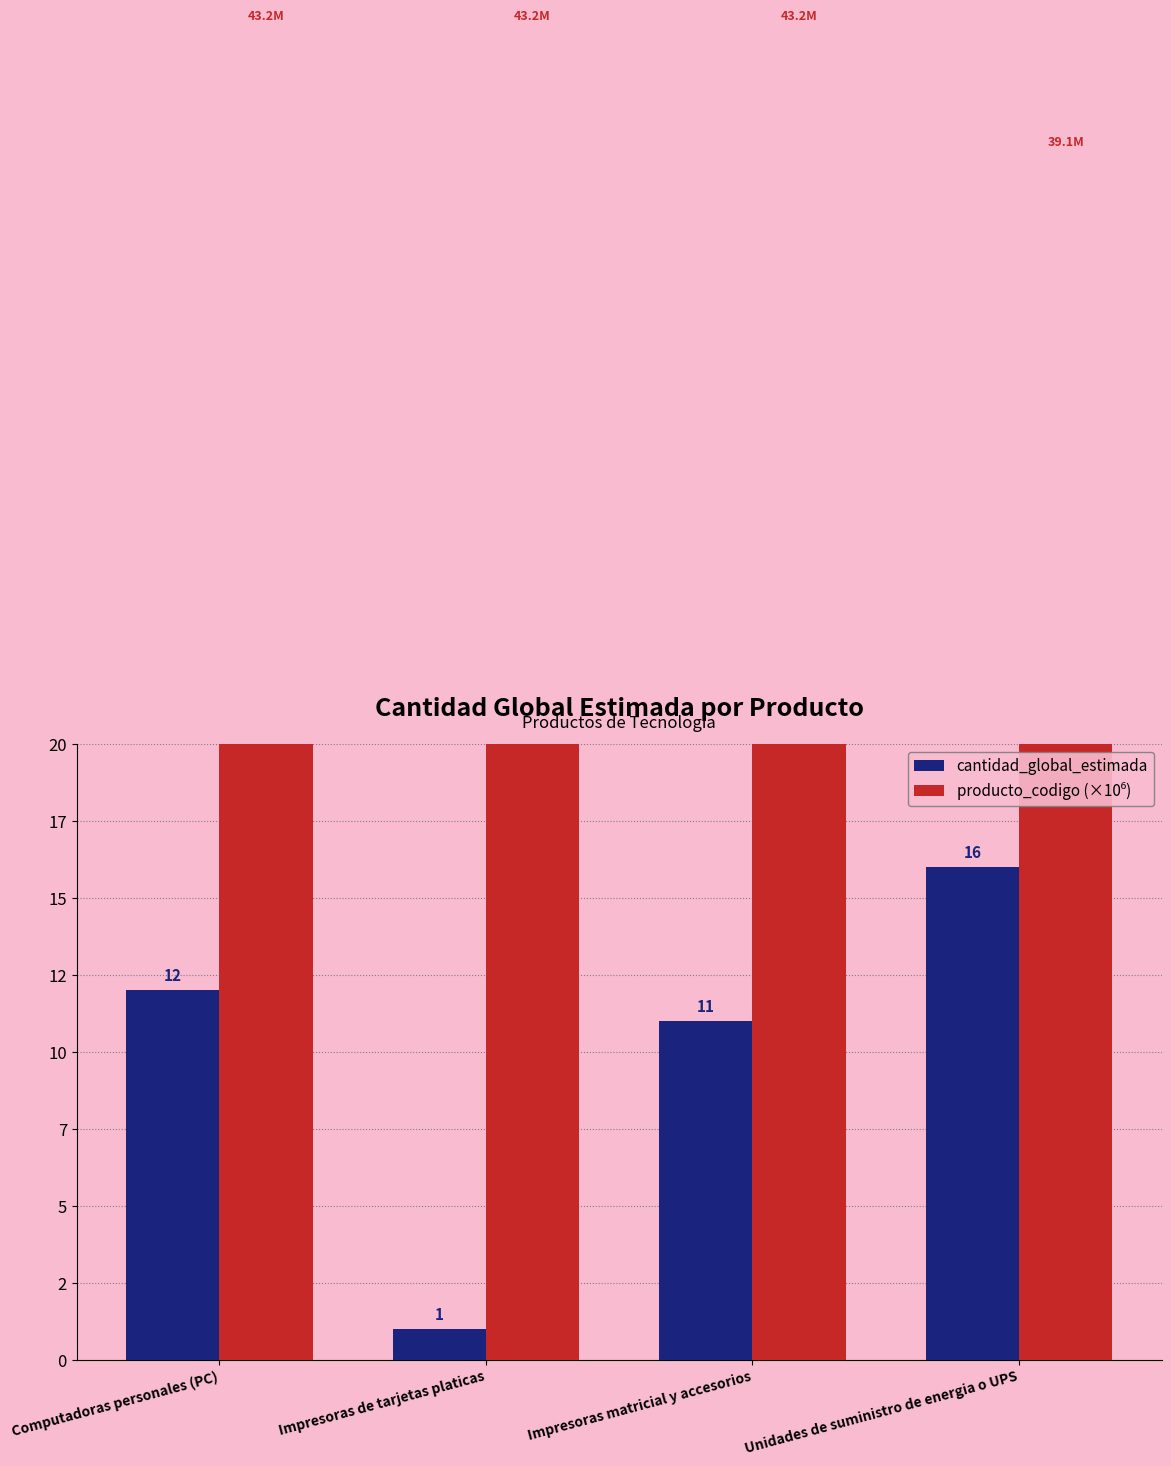

How many data points in cantidad_global_estimada are above 12?

1